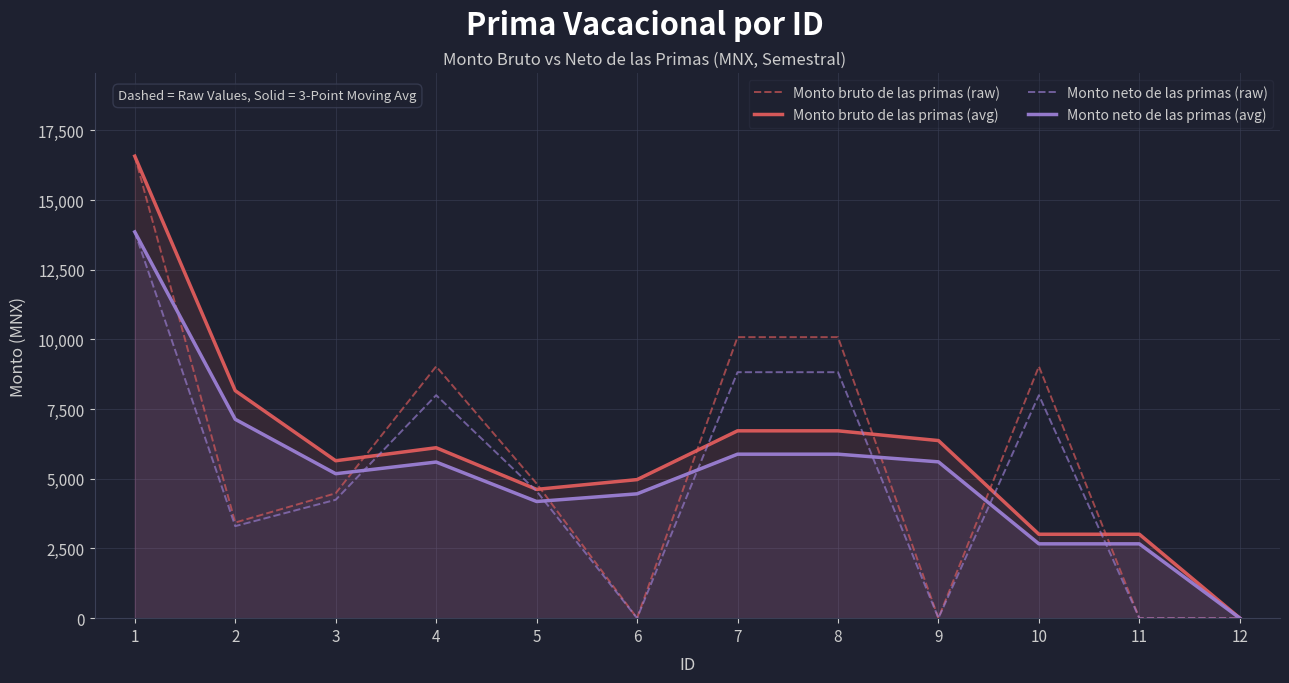

Is it true that Monto bruto de las primas (raw) equals 4480.0 at 3?

True